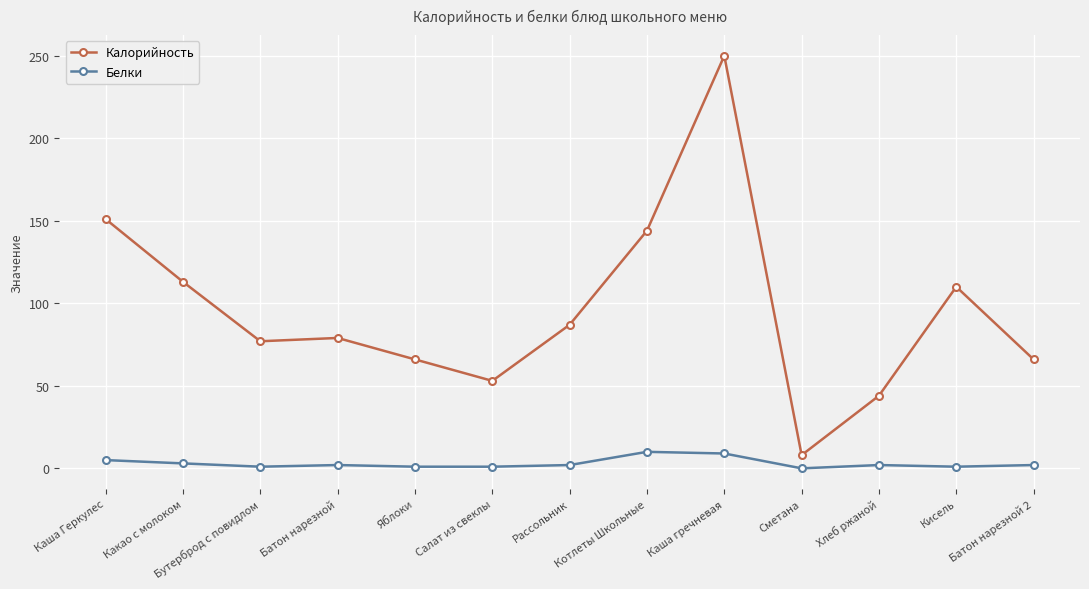

What is the minimum value for Калорийность?

8